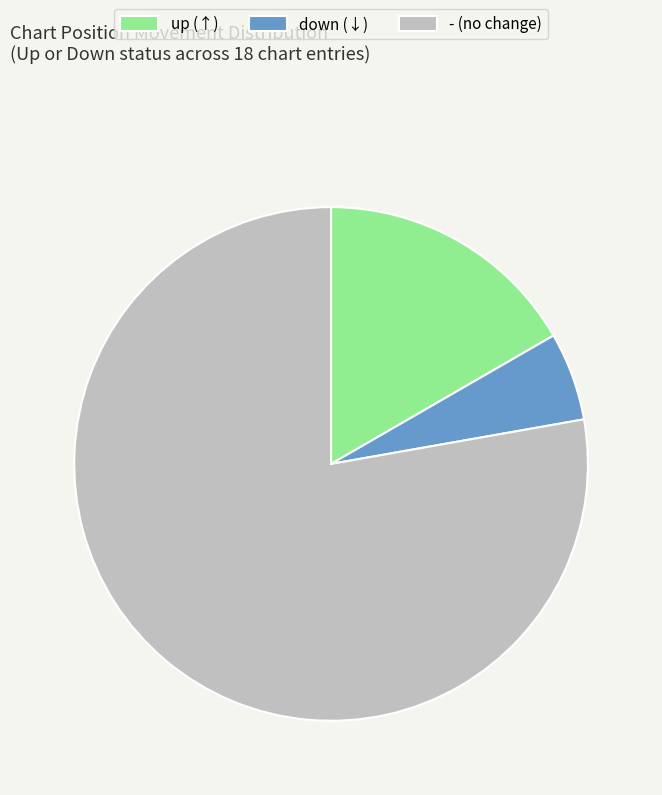

Is the sum of down (↓) and up (↑) greater than half?

No